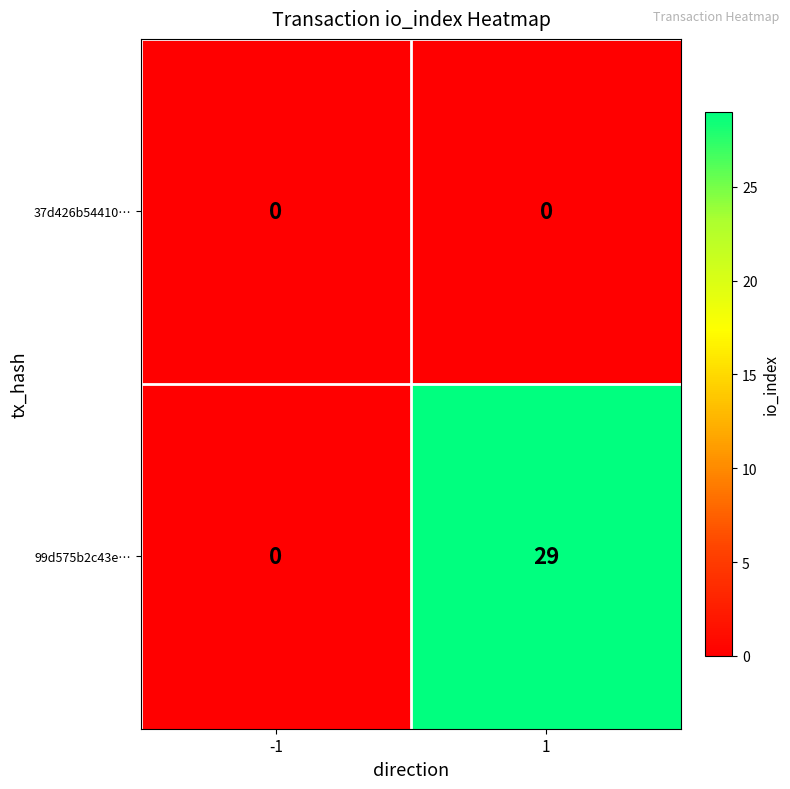

At 1, list the series in order from largest to smallest.

99d575b2c43e…, 37d426b54410…